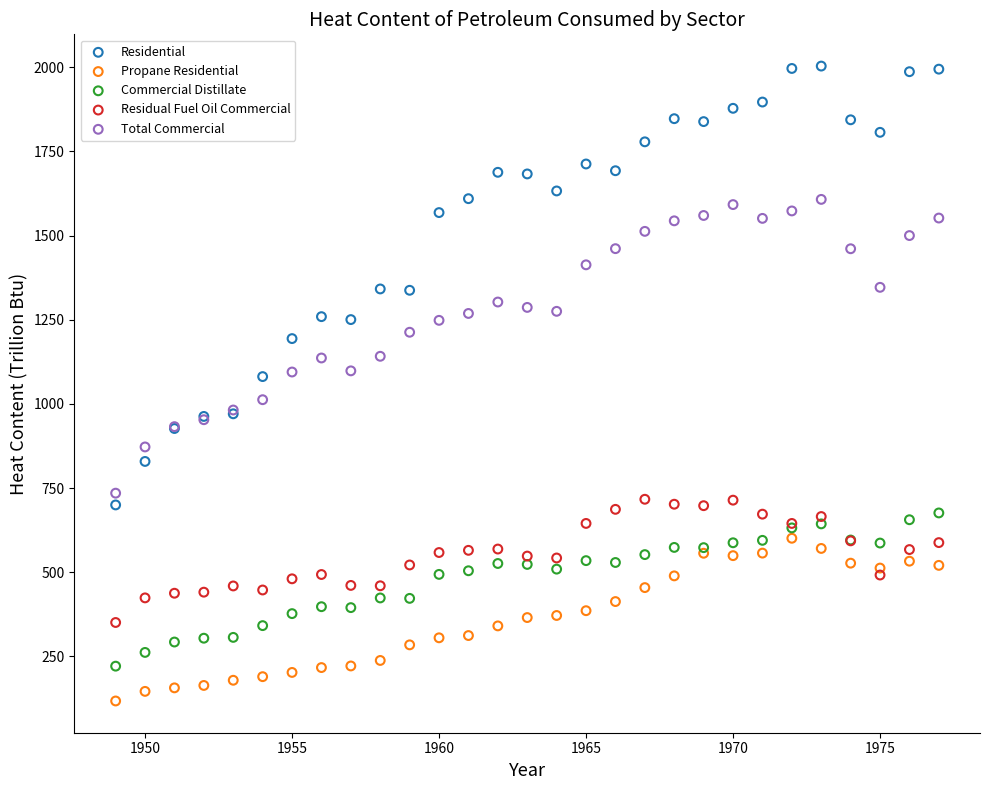

Which series has the widest spread of Y values?

Residential